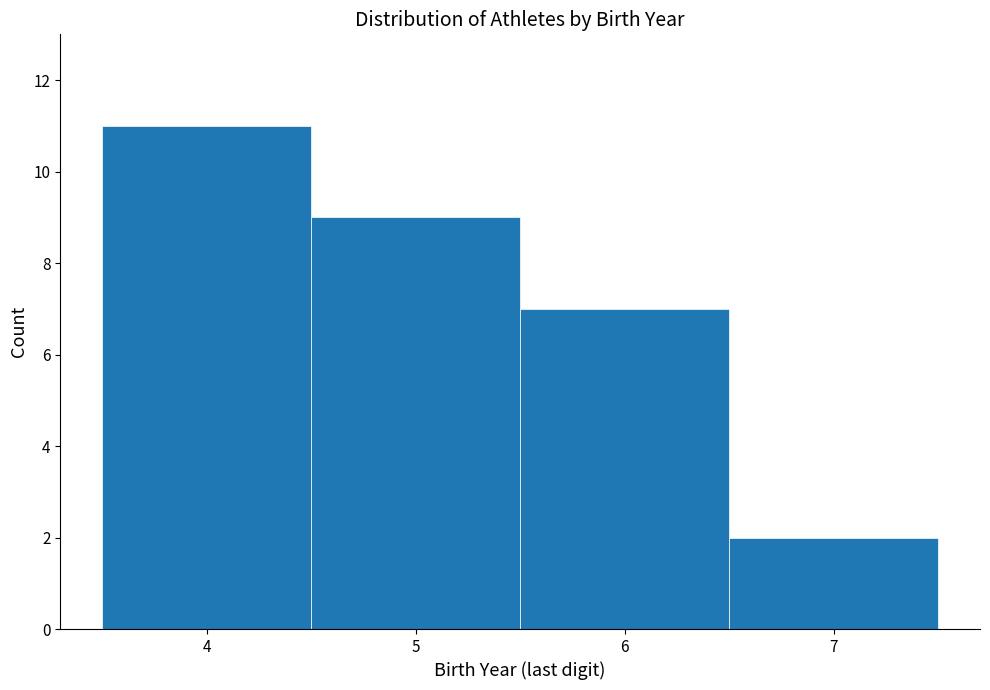

What is the height of the bar covering 4.5 to 5.5 on the x-axis? The values are not printed on the chart, so give them approximately, as read against the axis.

9